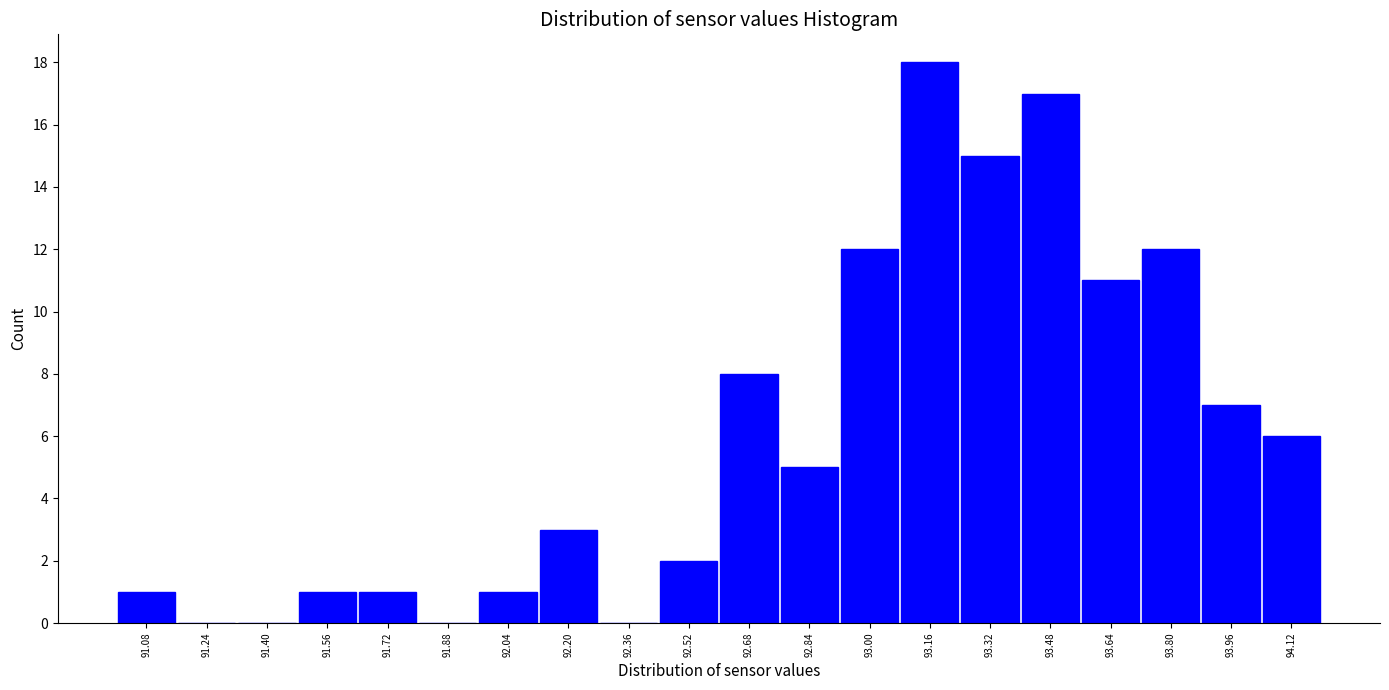

How tall is the bar that spans 92.44 to 92.60 on the x-axis? The values are not printed on the chart, so give them approximately, as read against the axis.

2